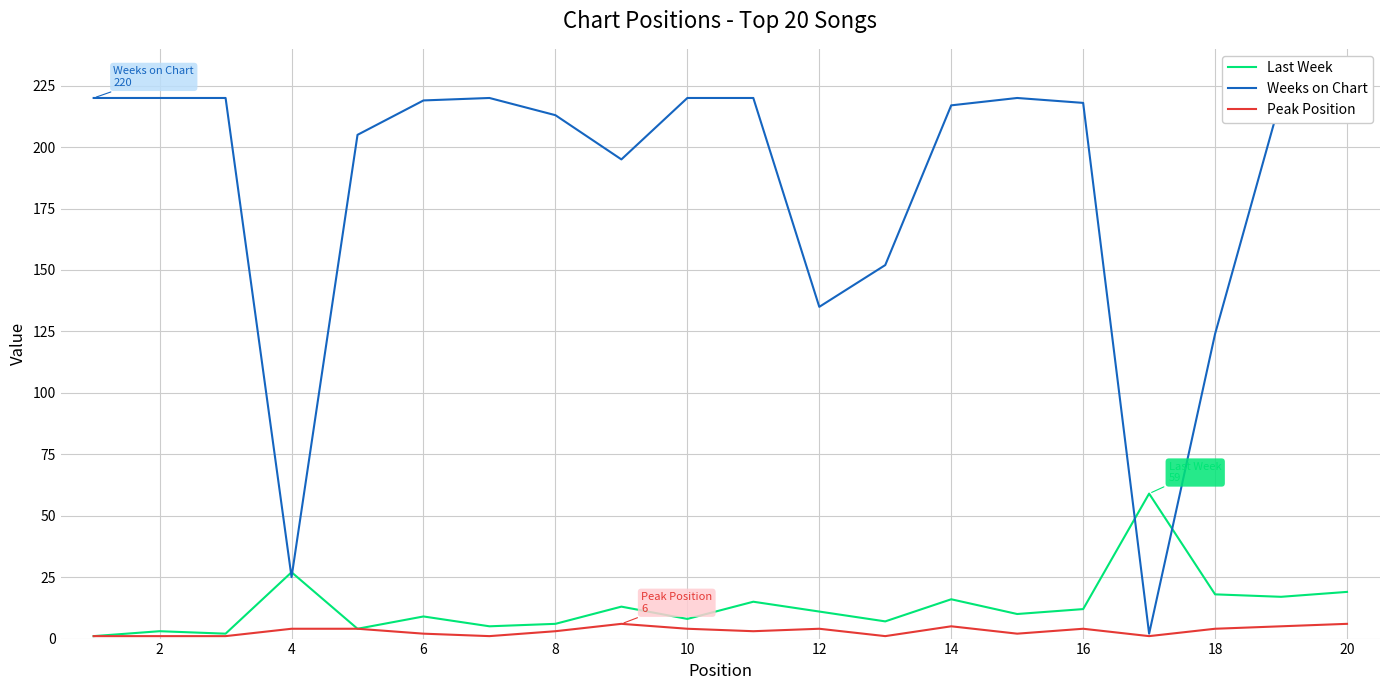

After their last crossing, which series has the higher values: Weeks on Chart or Last Week?

Weeks on Chart